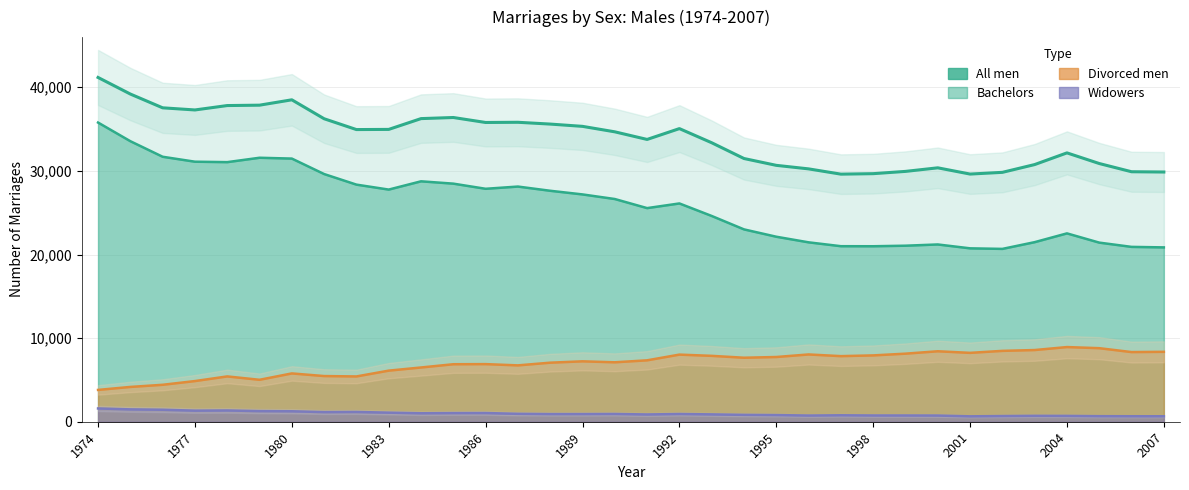

At how many categories does at least one series exceed 39102?

2